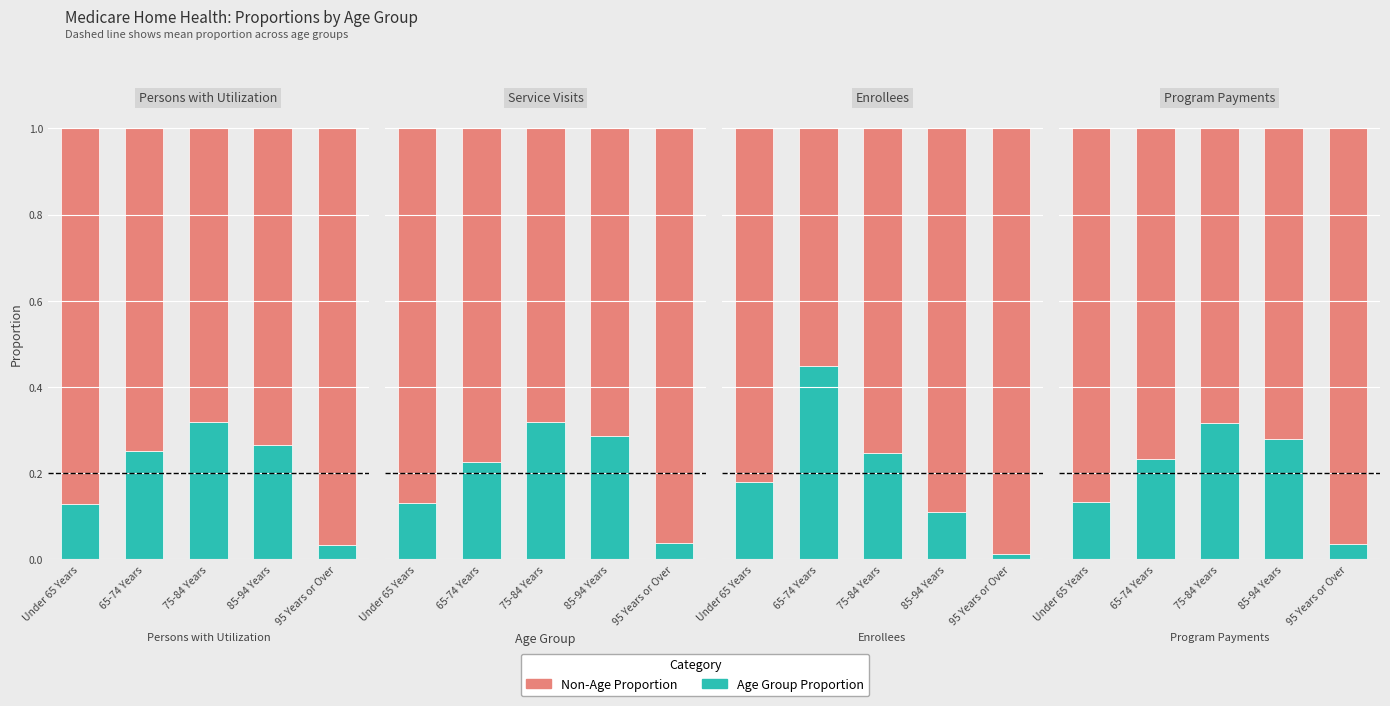

At which category is the sum across all series the highest?

Under 65 Years